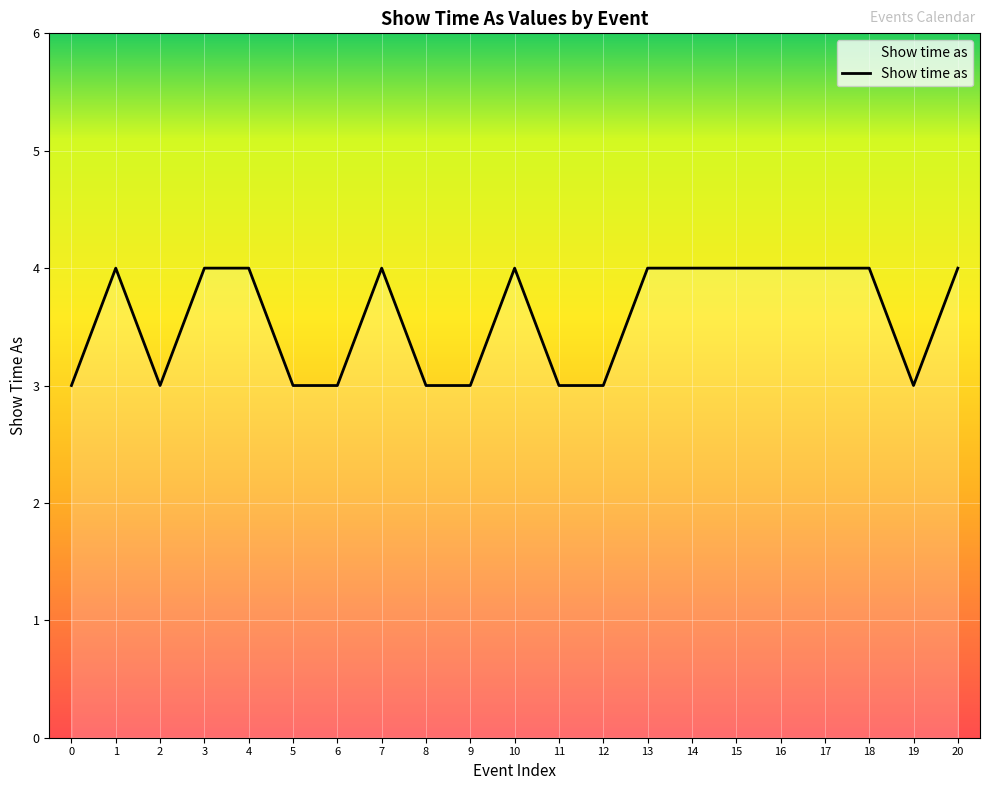

How many lines are shown in the chart?

1